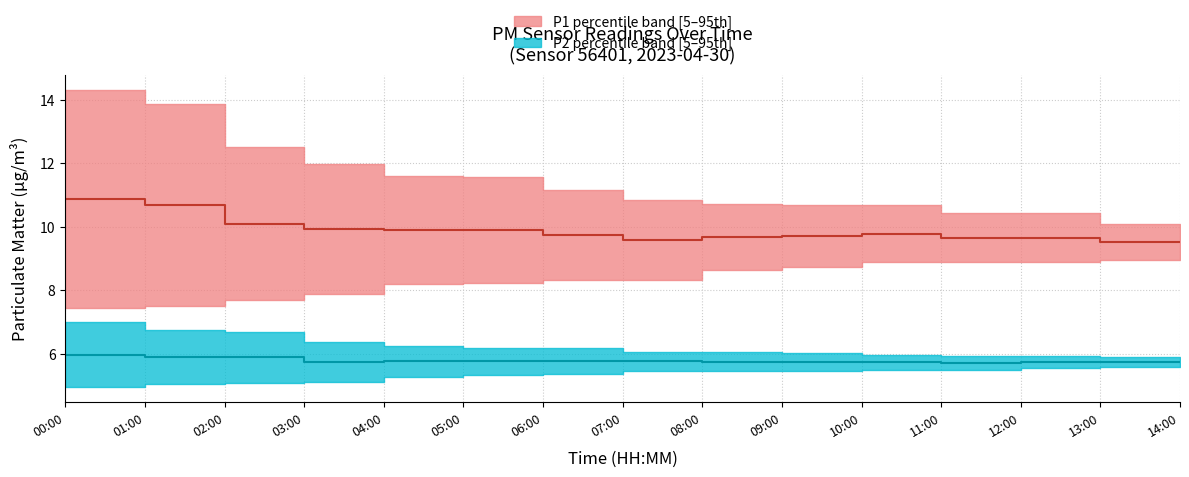

What is the difference between the maximum and second lowest values in the P2 median series?

0.2